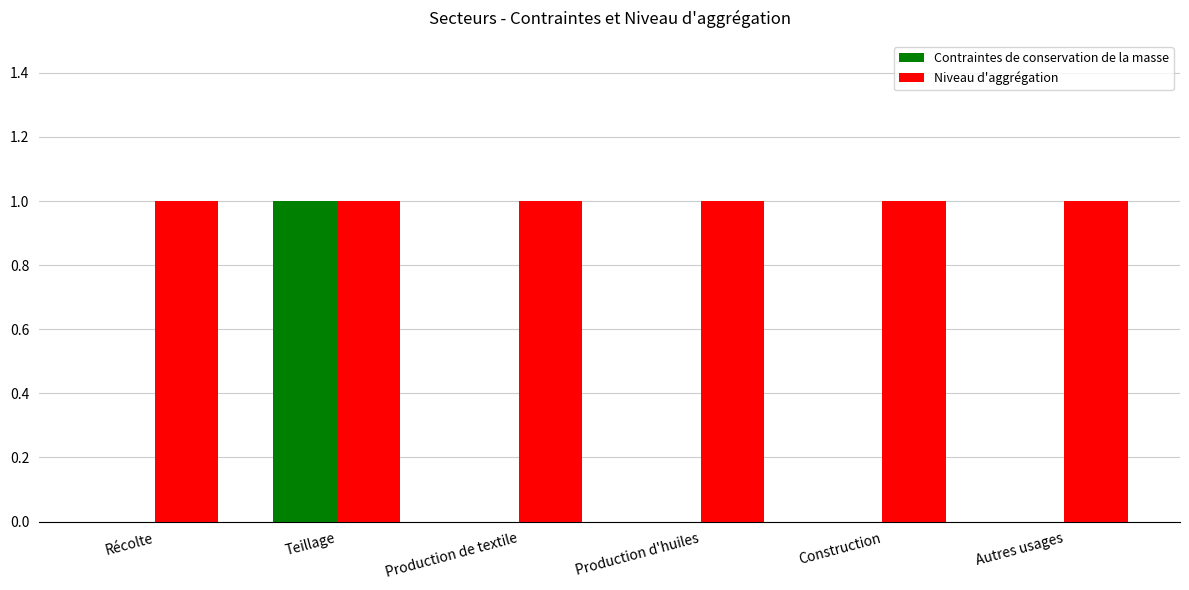

What is the maximum value for Niveau d'aggrégation?

1